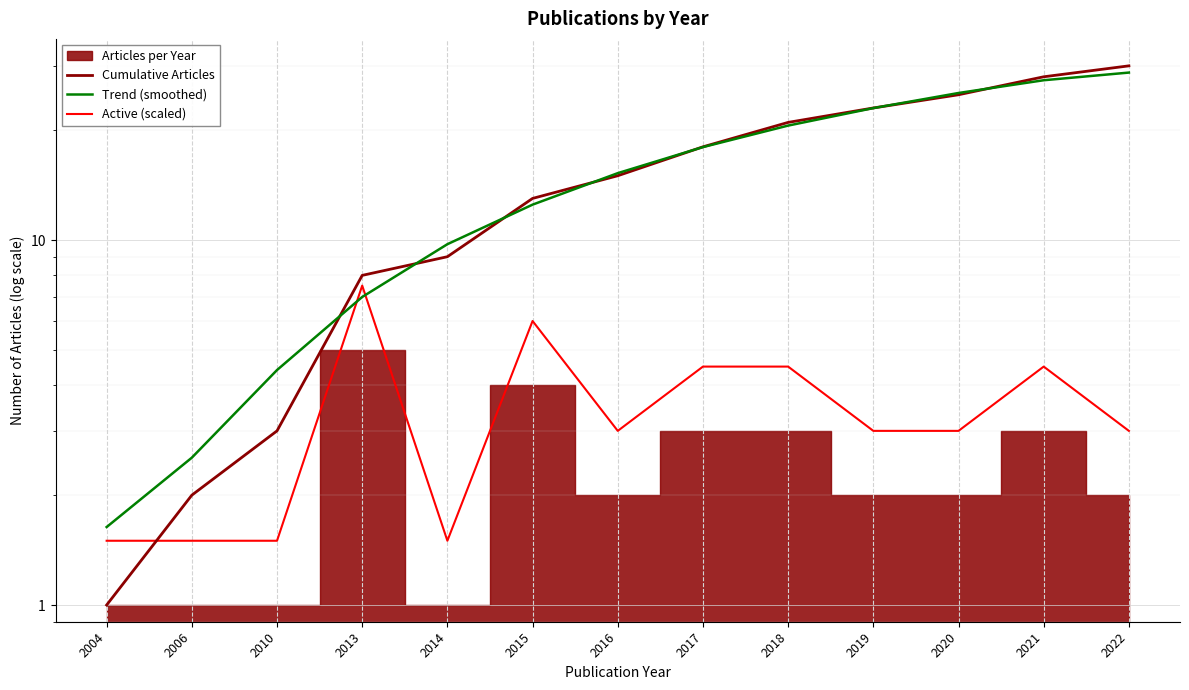

At which label does Active (scaled) reach its peak?

2013